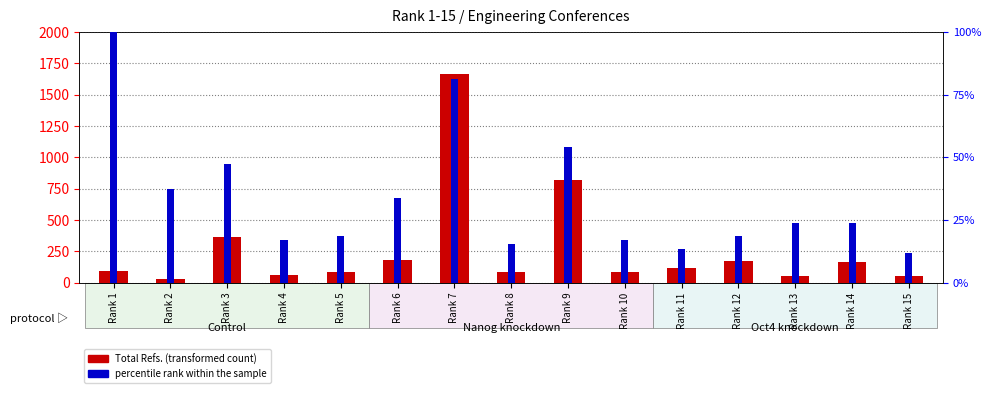

Which category has the highest value in the Total Refs. (transformed count) series?

Rank 7